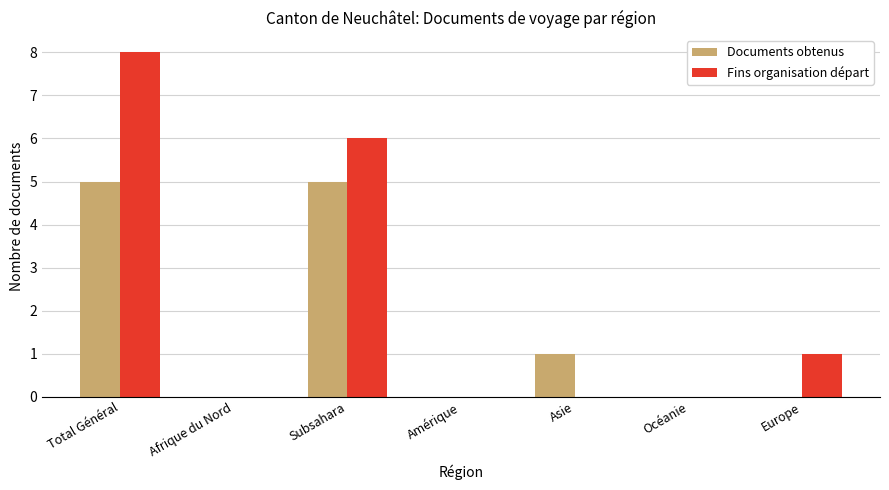

What is the sum of all Documents obtenus values?

11